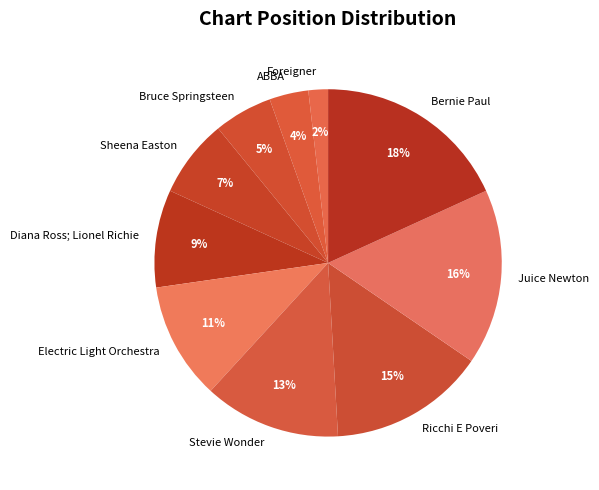

What is the smallest slice in the pie chart?

Foreigner